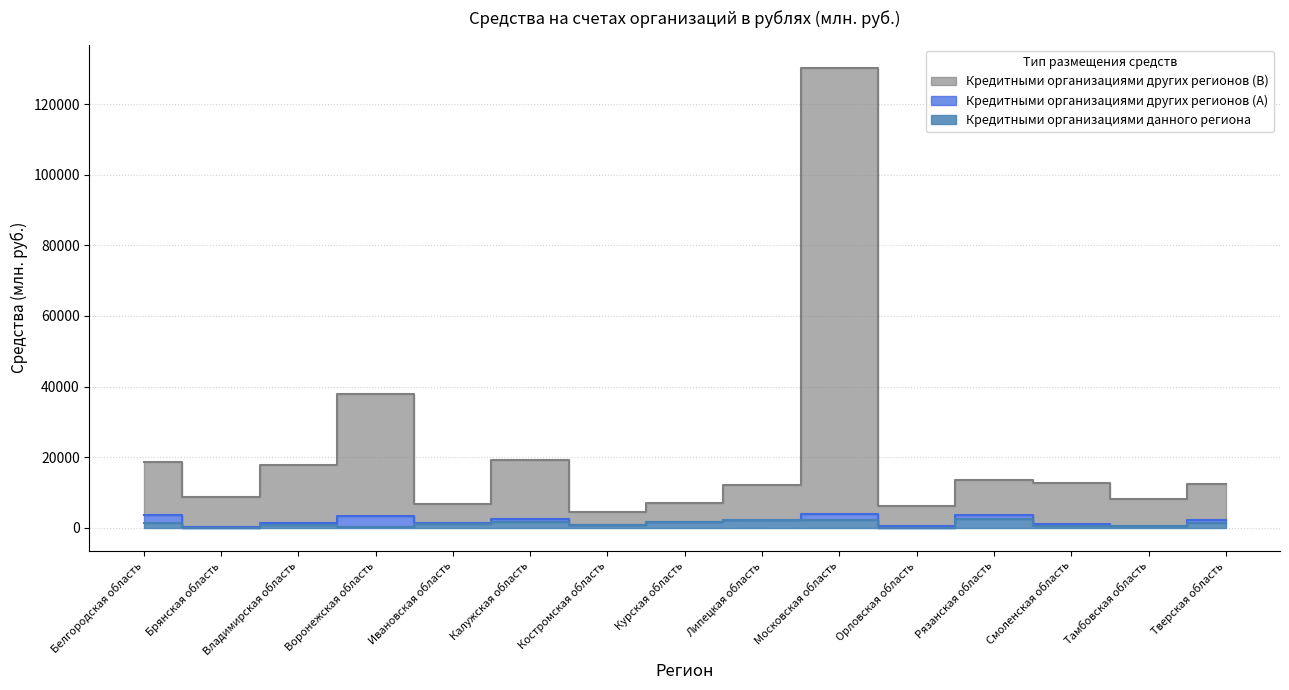

Where is the first local maximum for Кредитными организациями данного региона?

Владимирская область